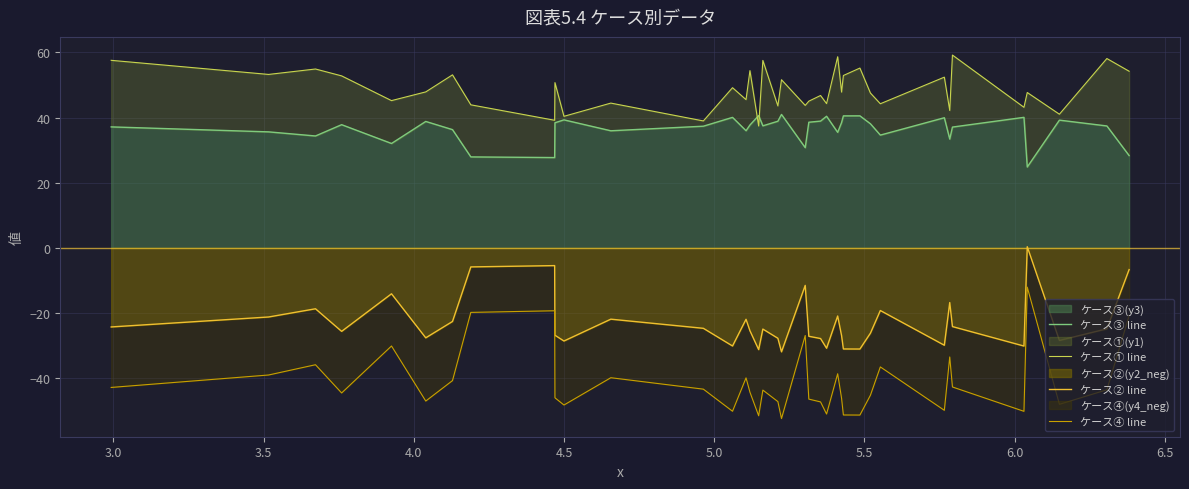

Does the chart have visible grid lines?

Yes